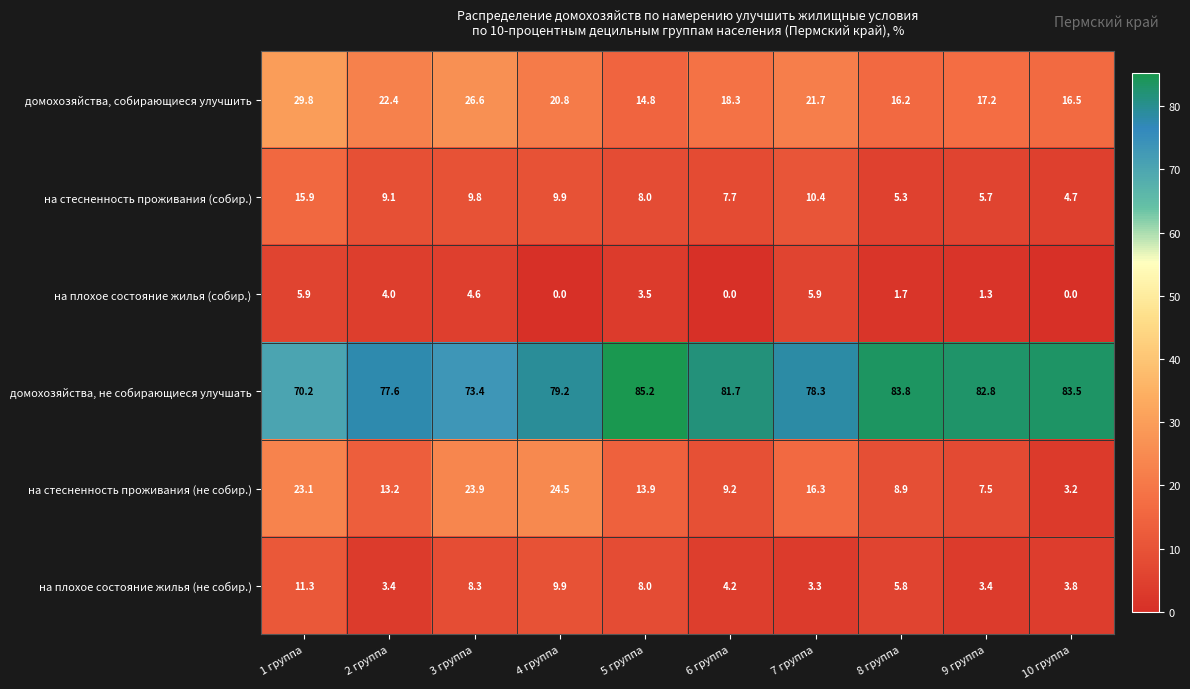

Which series has the widest spread of values?

на стесненность проживания (не собир.)